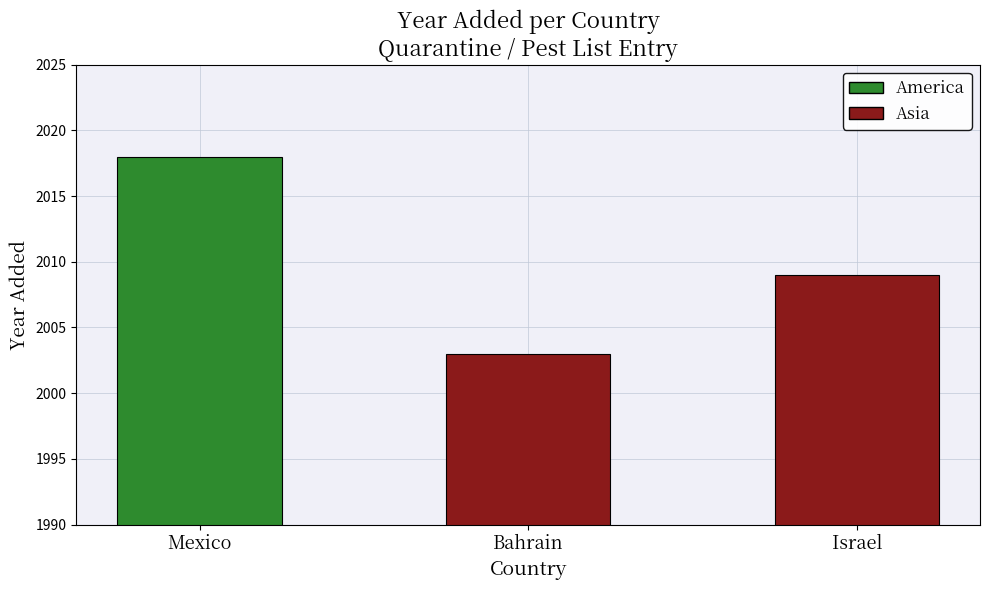

What is the ratio of the value at Israel to the value at Mexico?

1.0